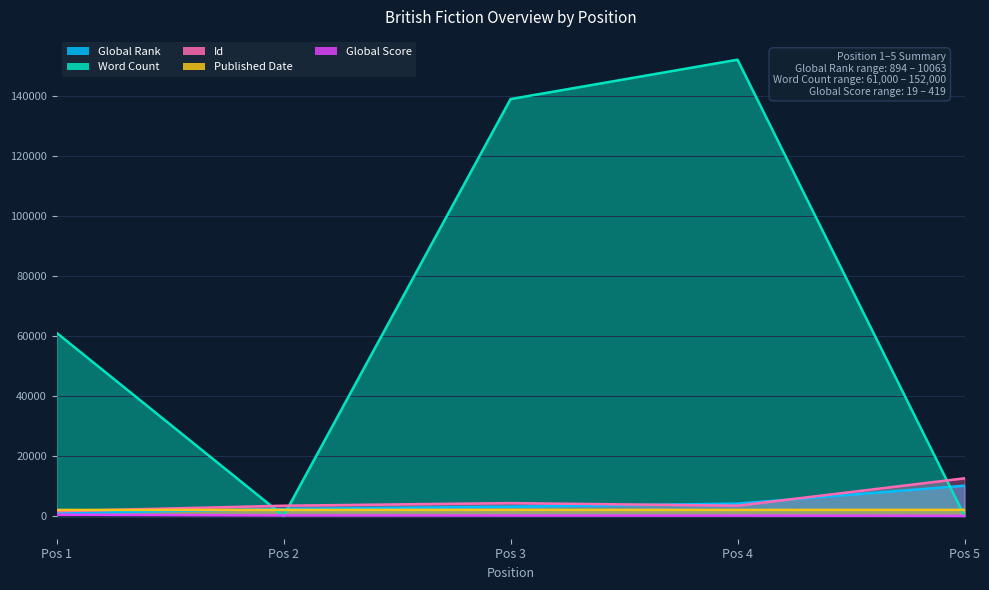

At how many categories does at least one series exceed 88073?

2